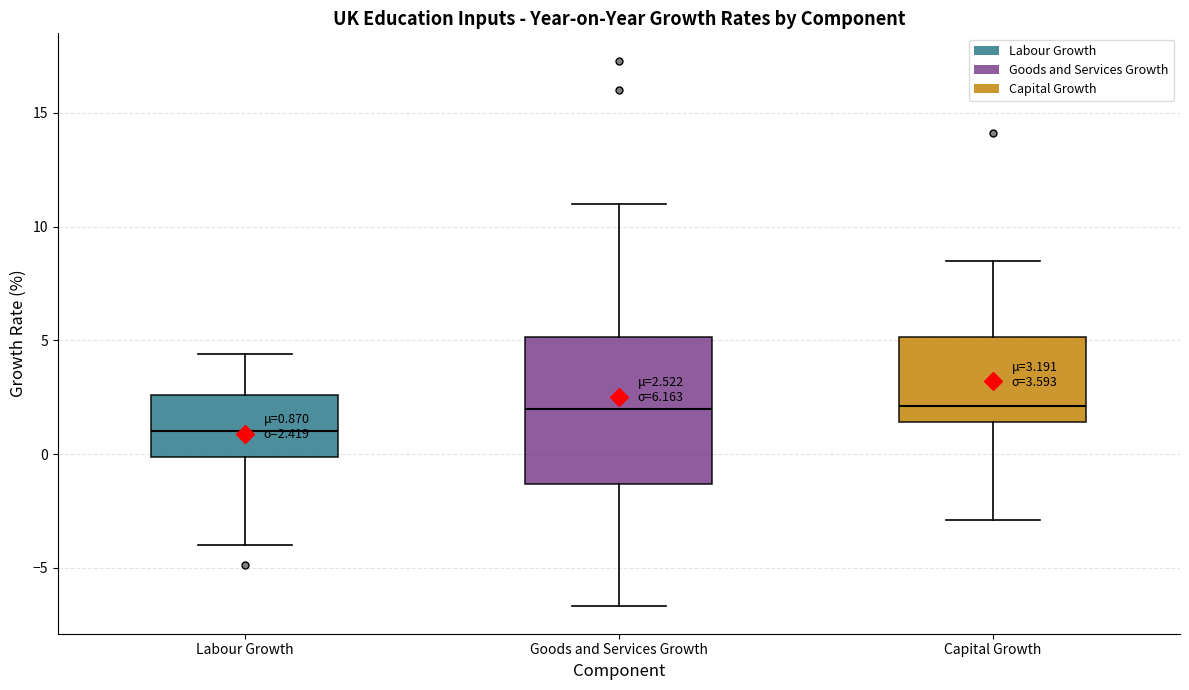

Comparing the boxes themselves (not the whiskers), which one is the tallest?

Goods and Services Growth